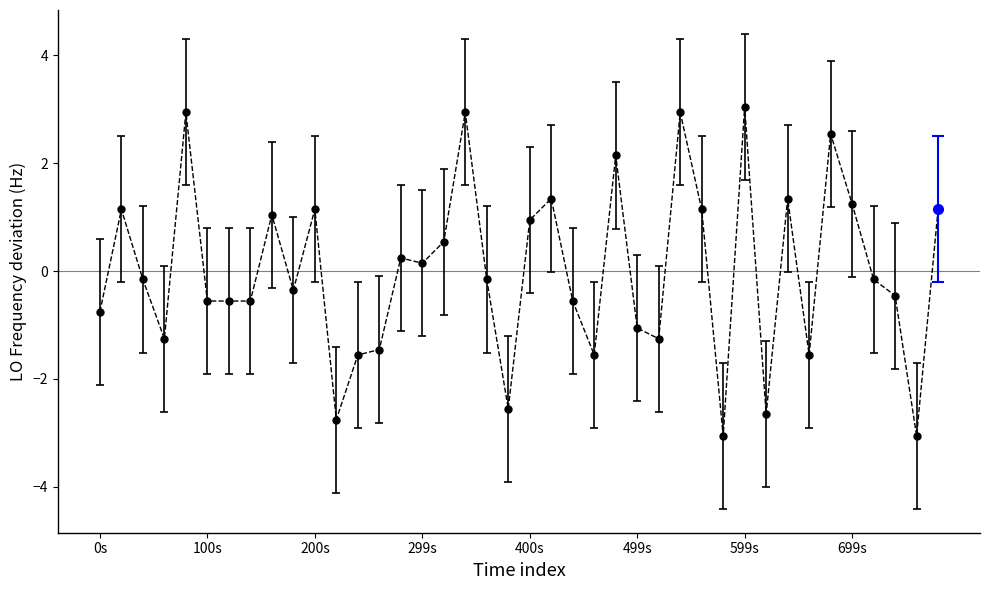

What is the greatest value displayed?

3.0